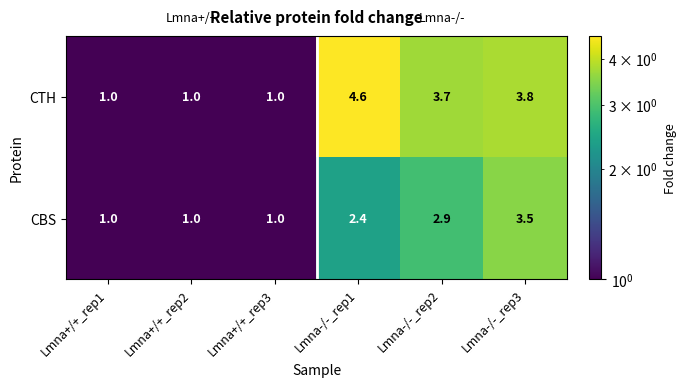

What is the difference between the maximum and minimum values in the CBS series?

2.5